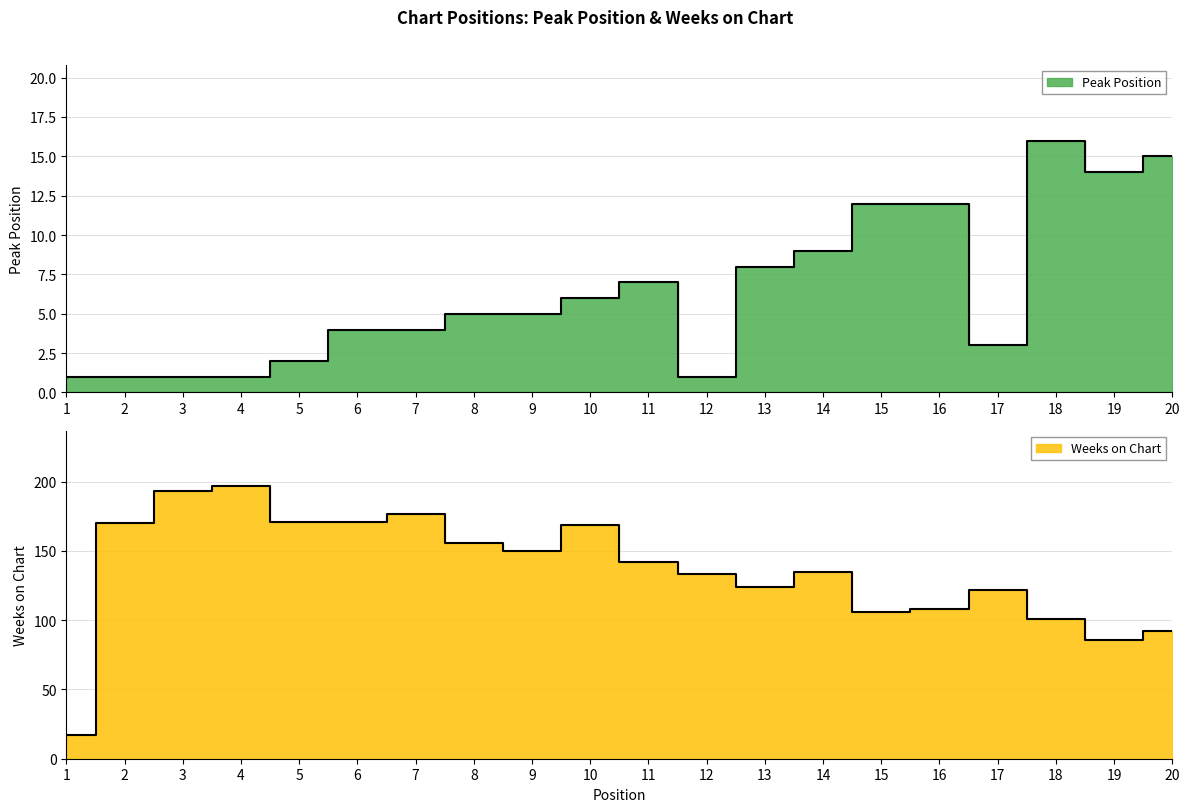

Rank the categories by Peak Position value from highest to lowest.

18, 20, 19, 15, 16, 14, 13, 11, 10, 8, 9, 6, 7, 17, 5, 1, 2, 3, 4, 12